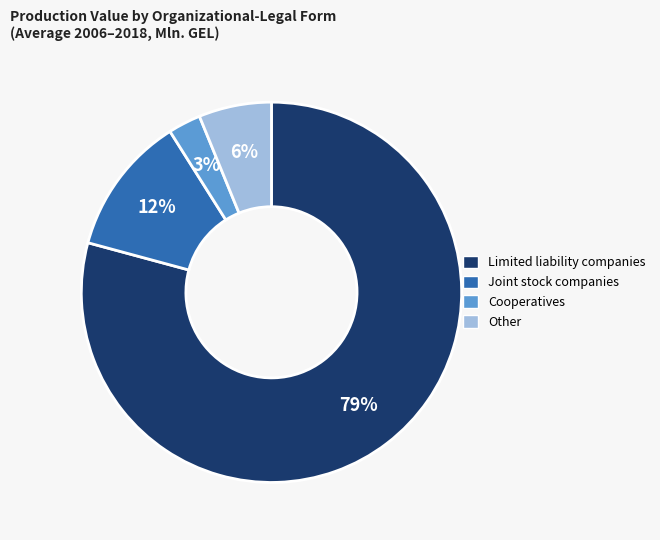

Do Other and Limited liability companies together represent more than half of the pie?

Yes